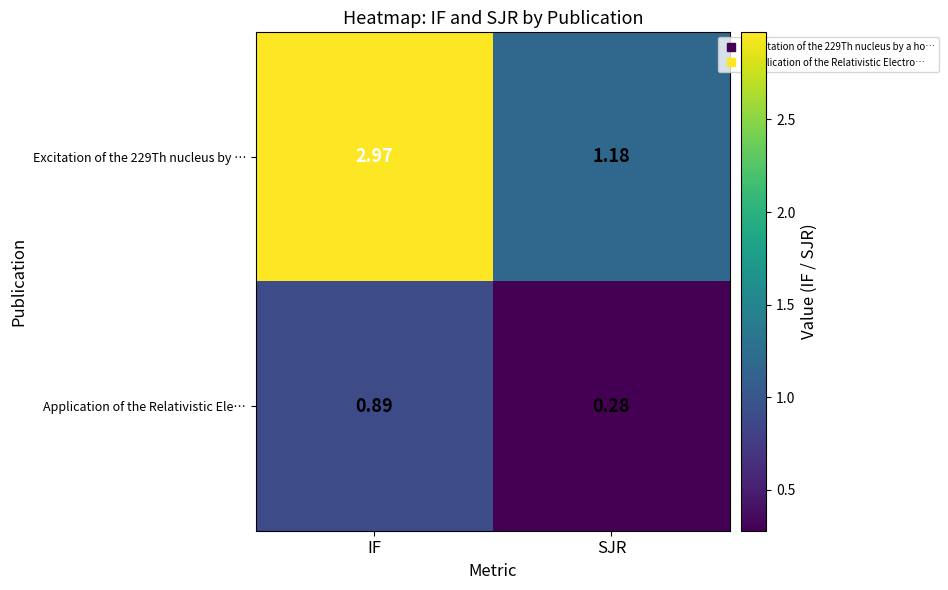

At which label does Excitation of the 229Th nucleus by … reach its peak?

IF